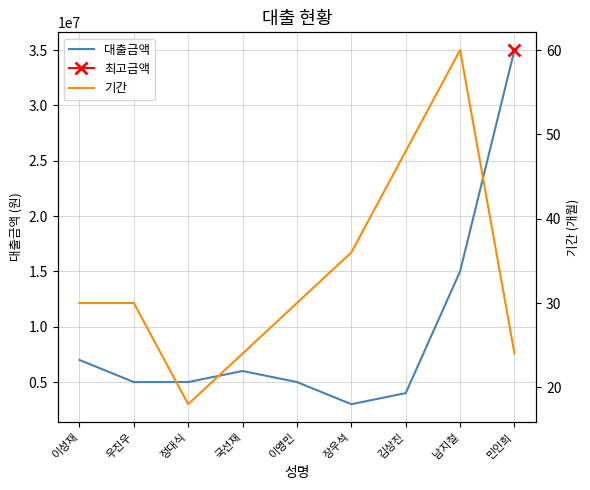

What is the label of the 5th point from the right?

이영민